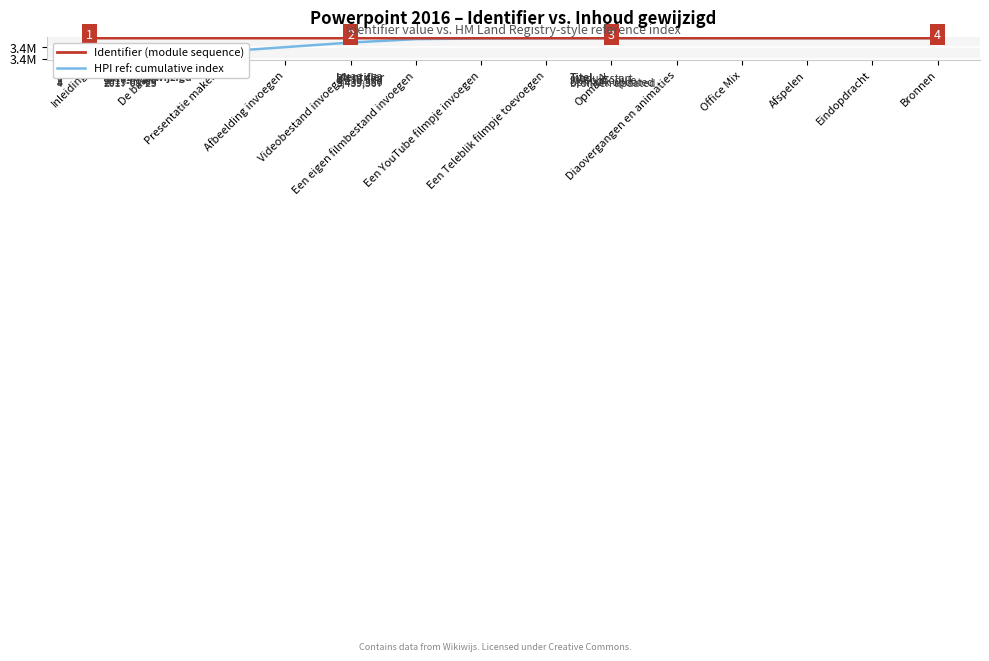

True or false: Identifier (module sequence) and HPI ref: cumulative index cross at least once.

False